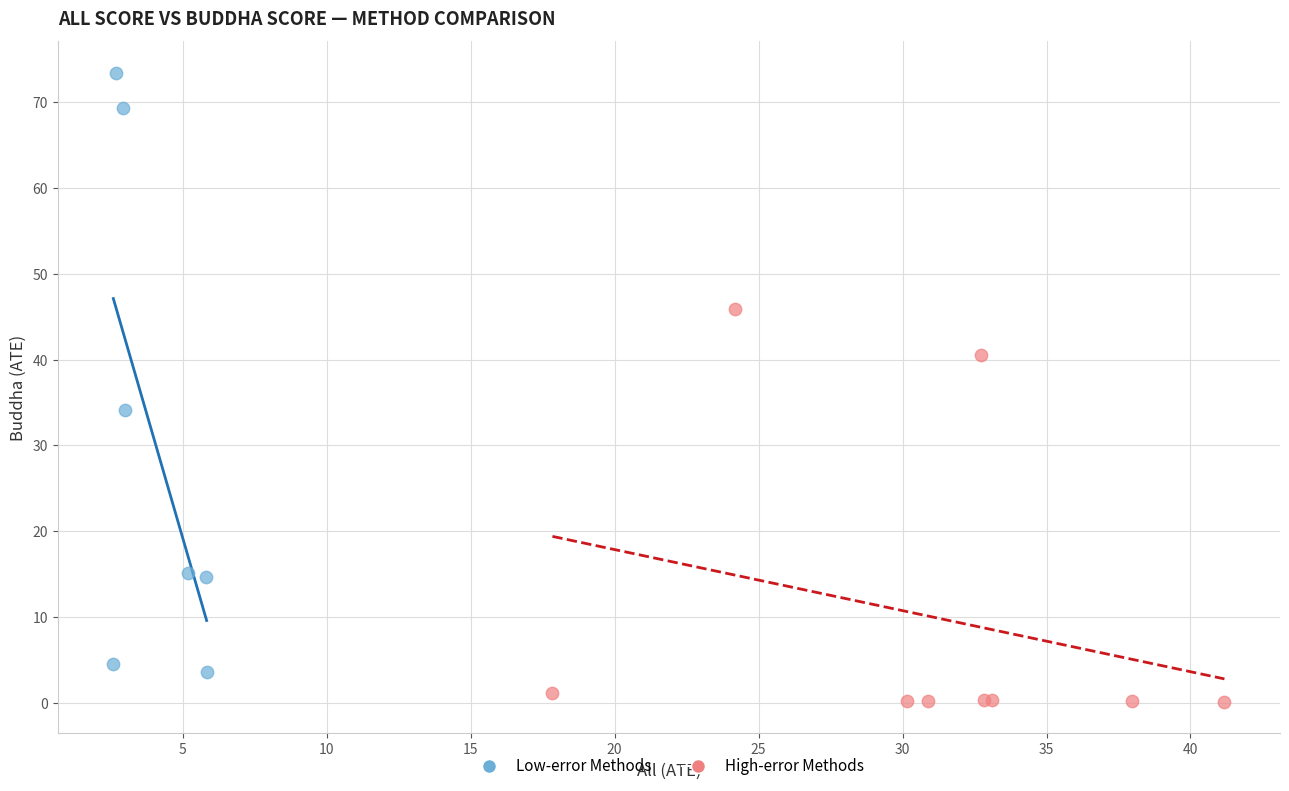

Which series reaches the minimum Y coordinate?

High-error Methods